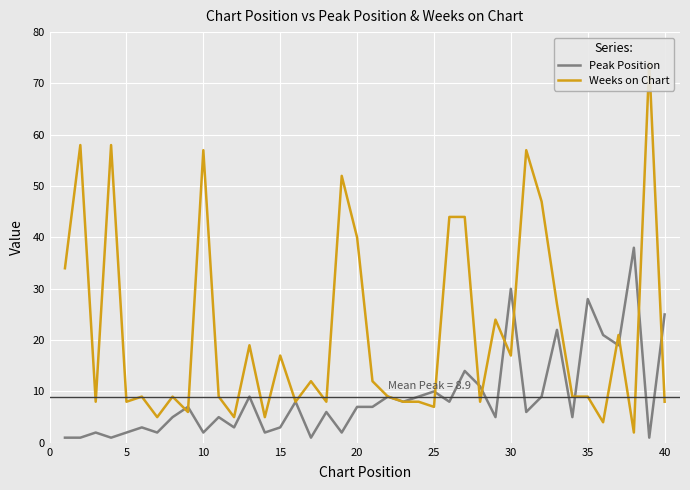

How many values in the Weeks on Chart series exceed 9?

19